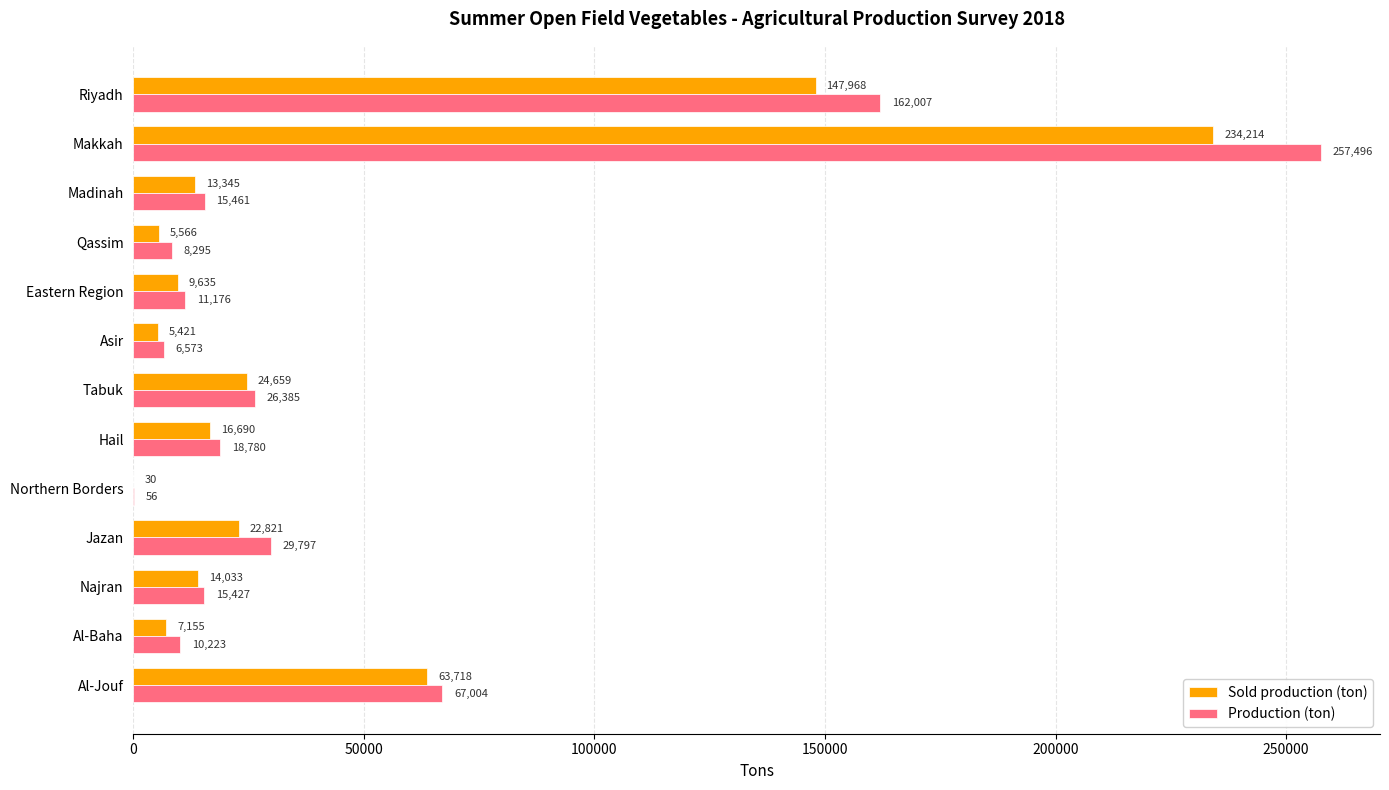

The value of Production (ton) at Al-Baha is 10223.1. True or false?

True